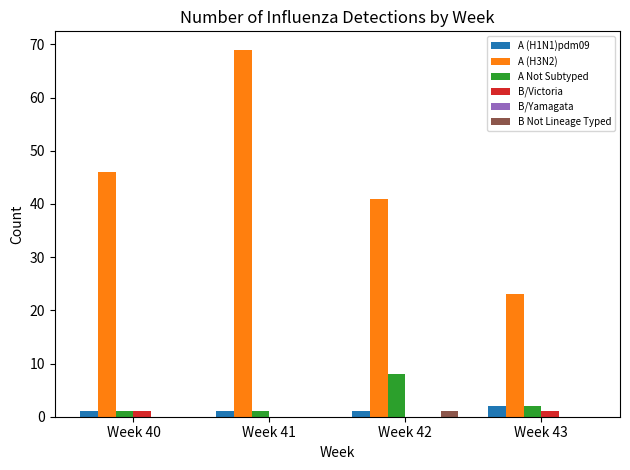

Reading left to right, transcribe all the data shown in this chart.

A (H1N1)pdm09: Week 40=1	Week 41=1	Week 42=1	Week 43=2
A (H3N2): Week 40=46	Week 41=69	Week 42=41	Week 43=23
A Not Subtyped: Week 40=1	Week 41=1	Week 42=8	Week 43=2
B/Victoria: Week 40=1	Week 41=0	Week 42=0	Week 43=1
B Not Lineage Typed: Week 40=0	Week 41=0	Week 42=1	Week 43=0